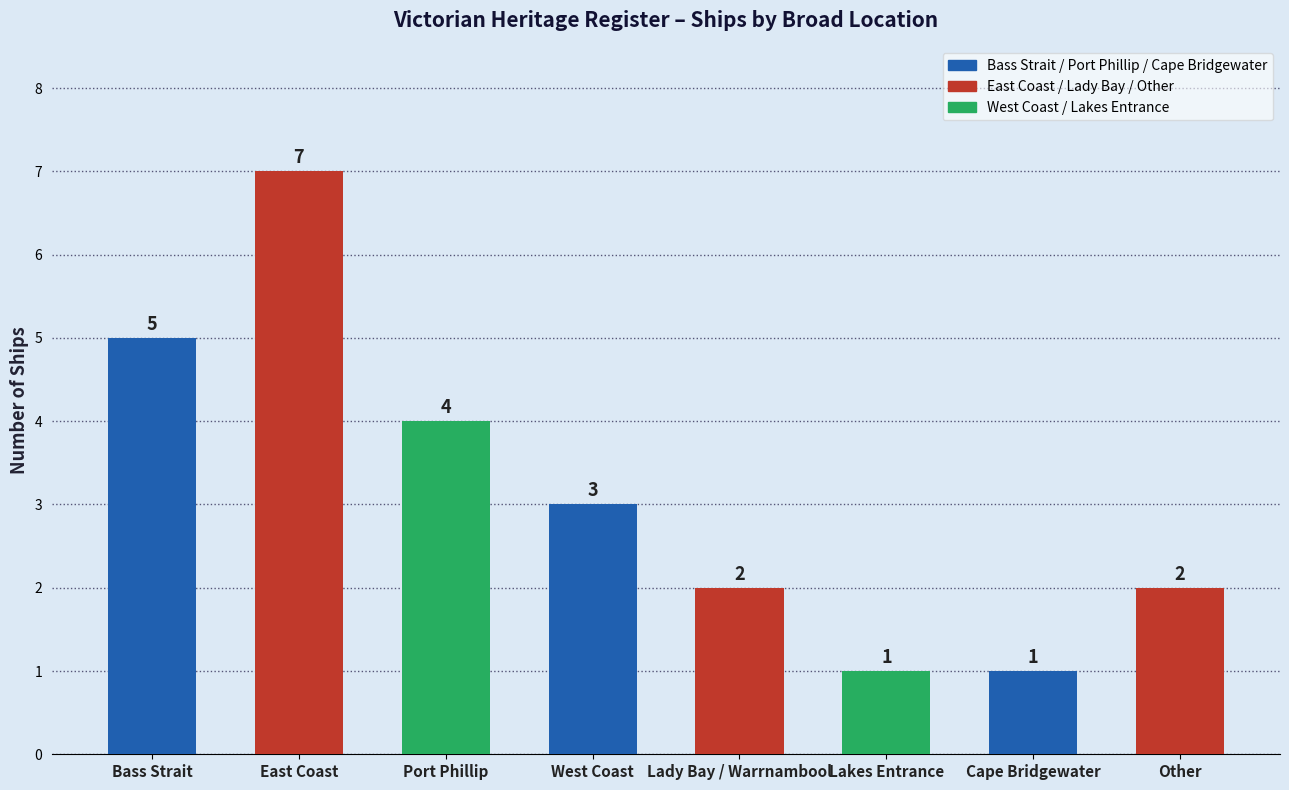

What is the sum of all values?

25